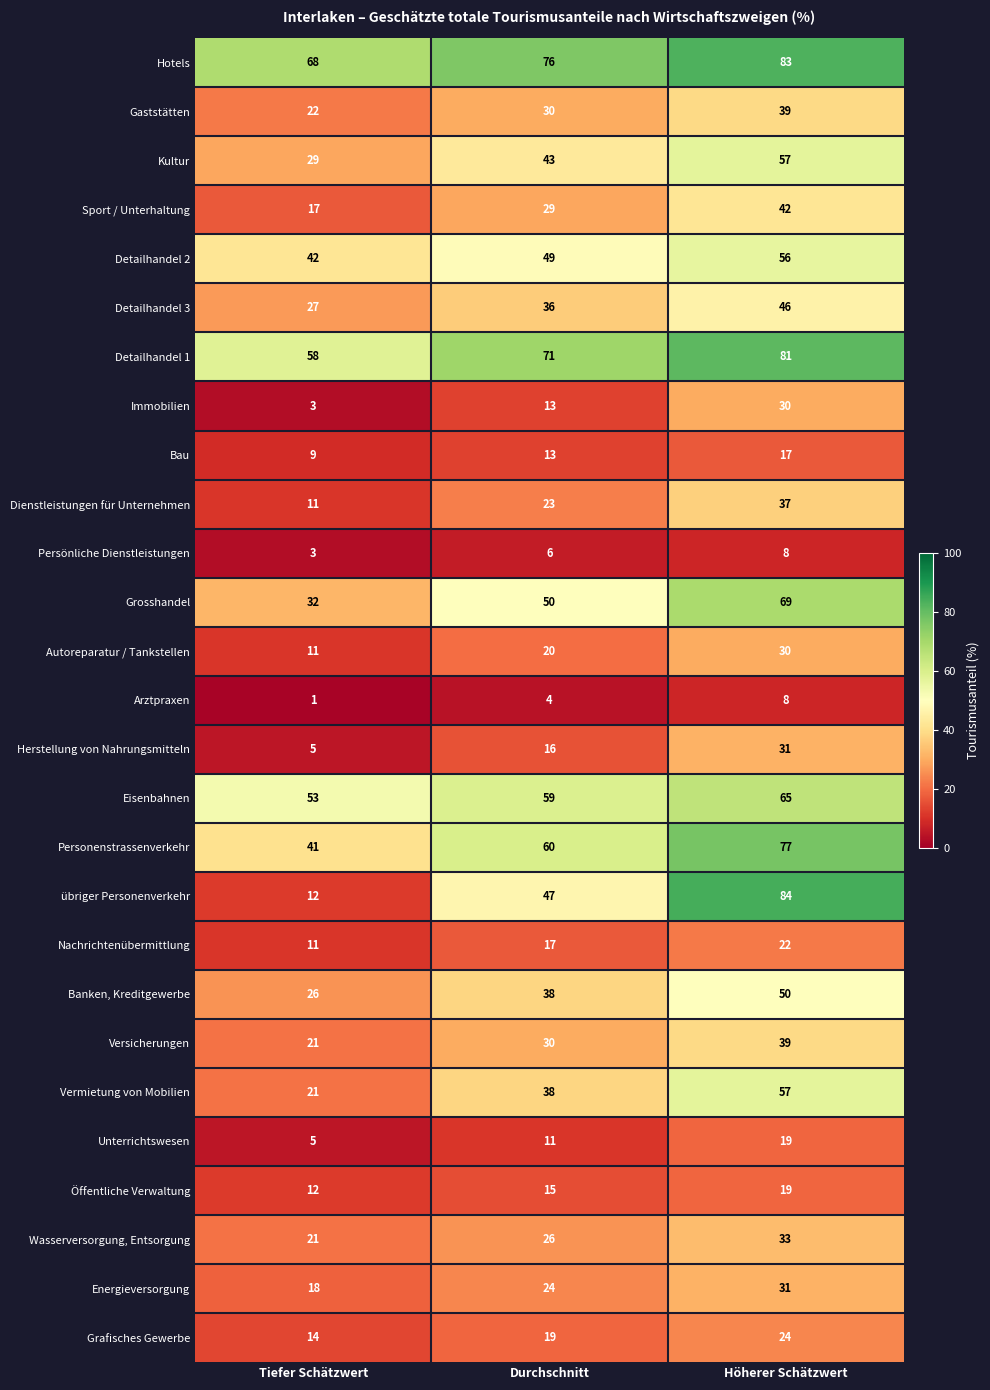

What is the difference between the maximum and minimum values in the Sport / Unterhaltung series?

25